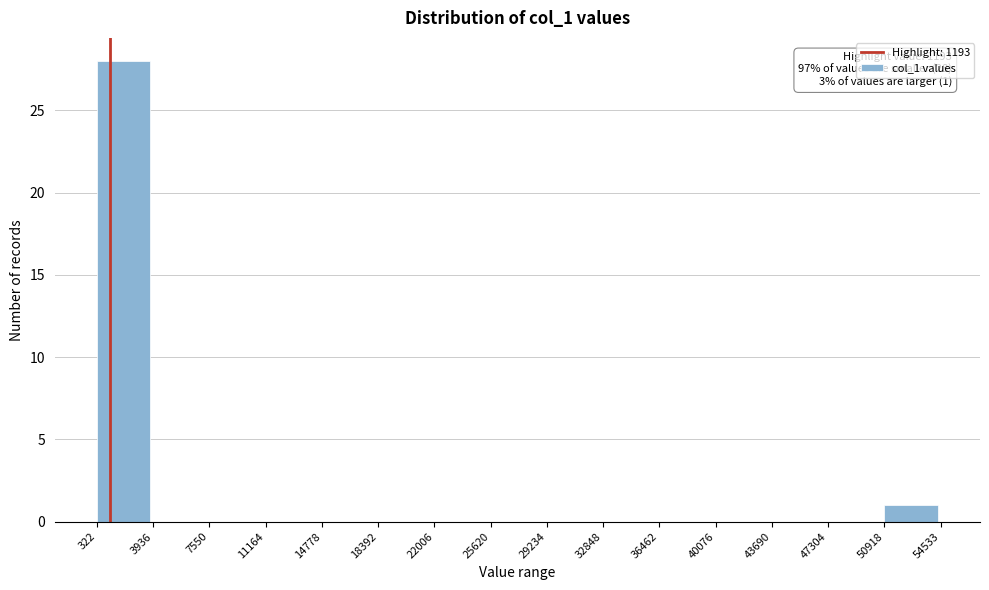

Which range on the x-axis has the tallest bar?

322 to 3936